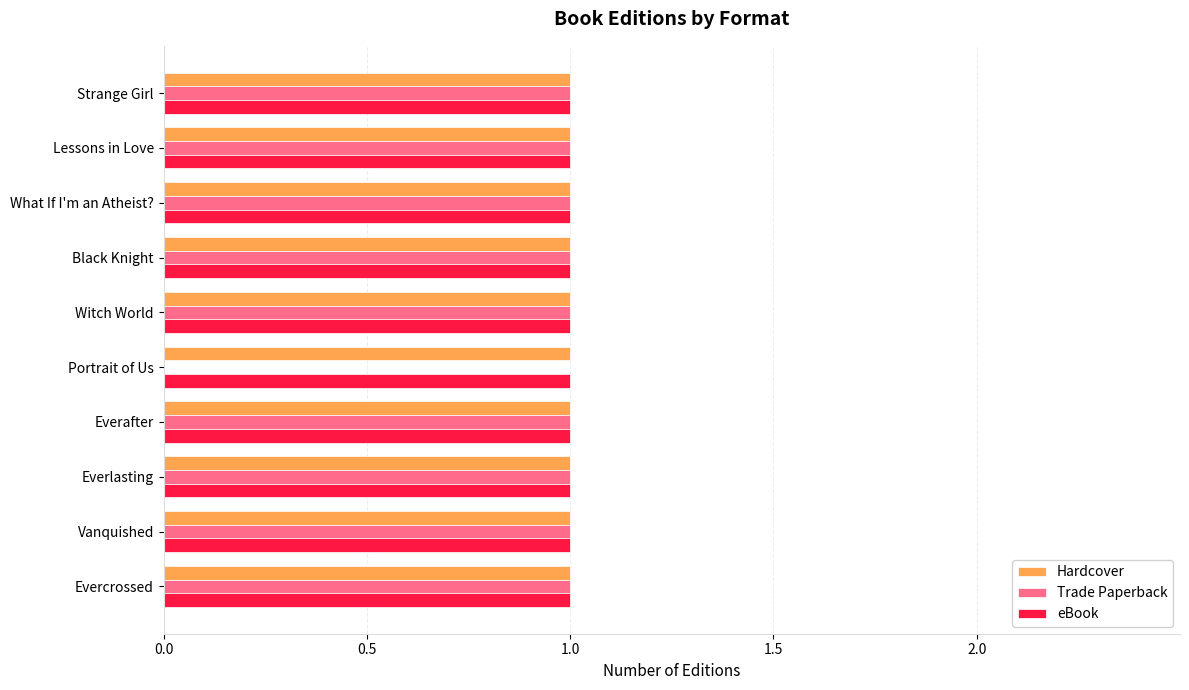

What is the sum of all Hardcover values?

10